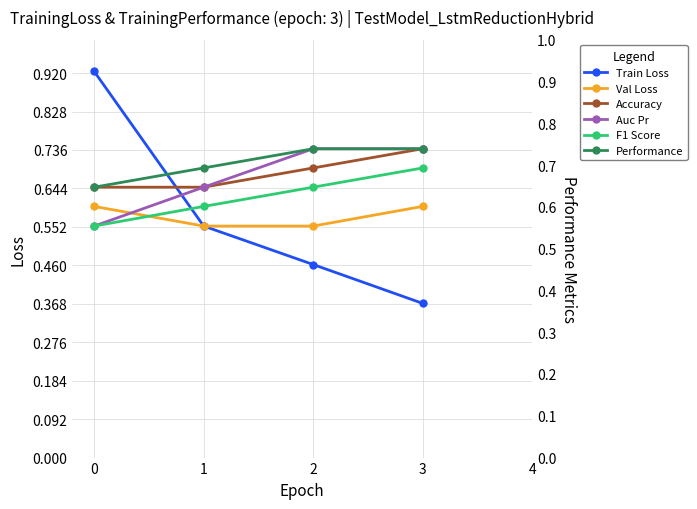

What is the average value of the F1 Score series?

0.6